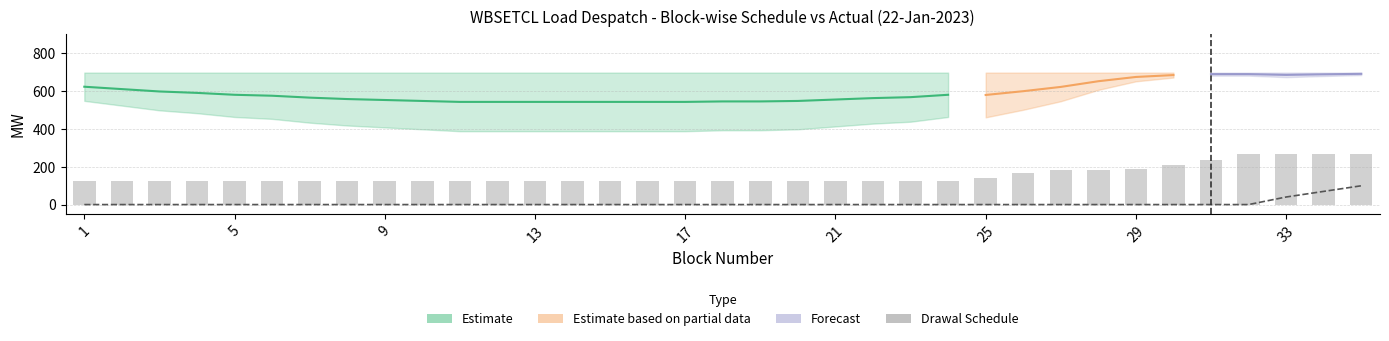

What is the difference between the maximum and minimum values in the Drawal Schedule series?

144.7